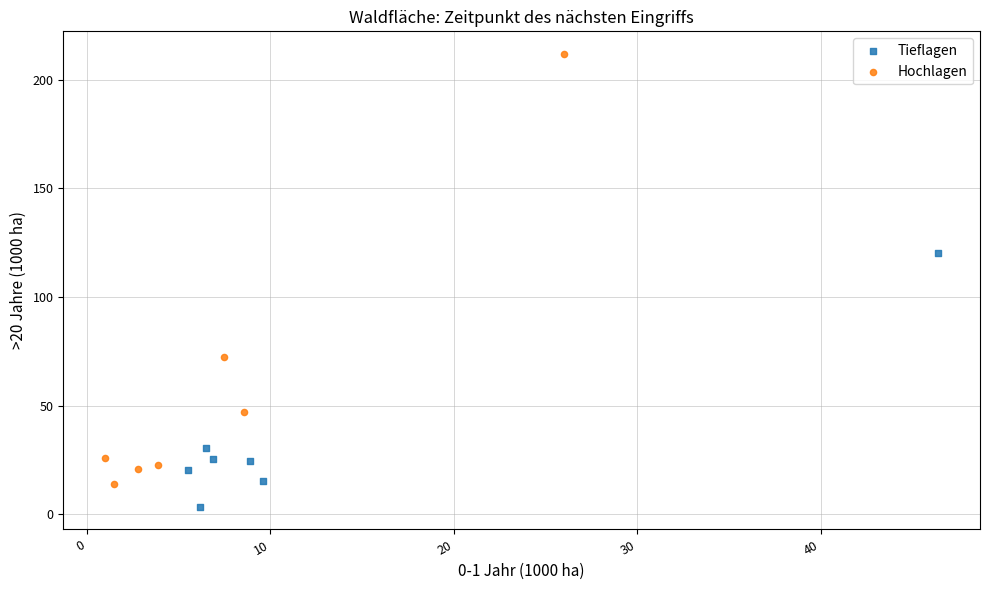

Which series reaches the maximum Y coordinate?

Hochlagen